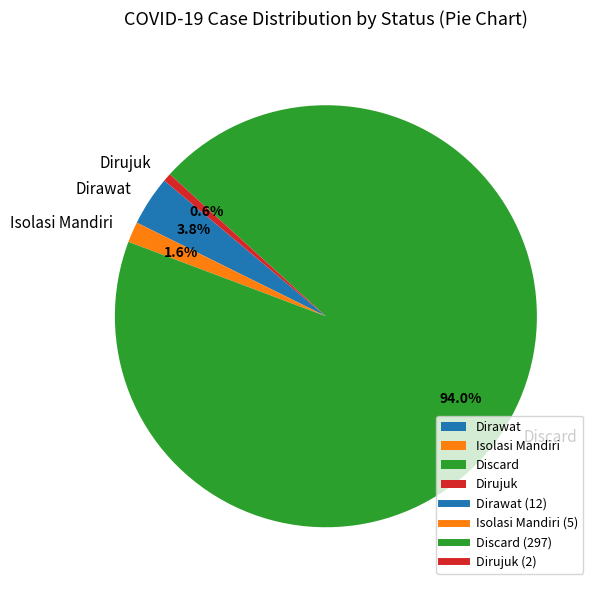

To the nearest percent, what portion does Dirawat represent?

4%